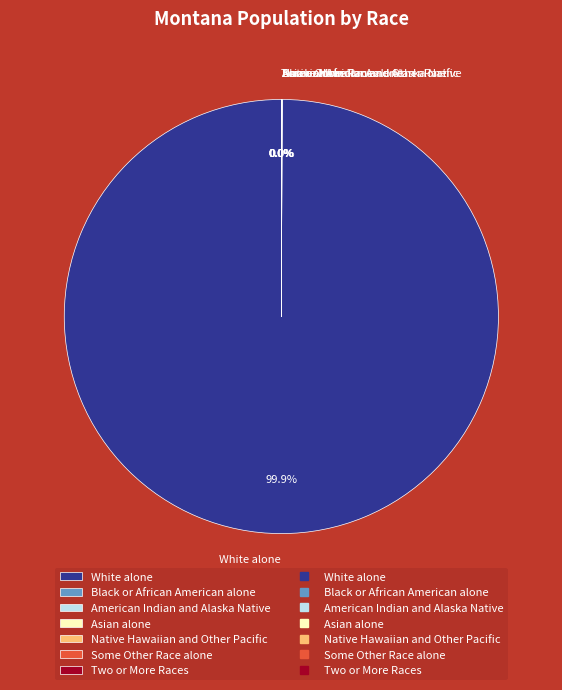

Does White alone represent more than half of the total?

Yes